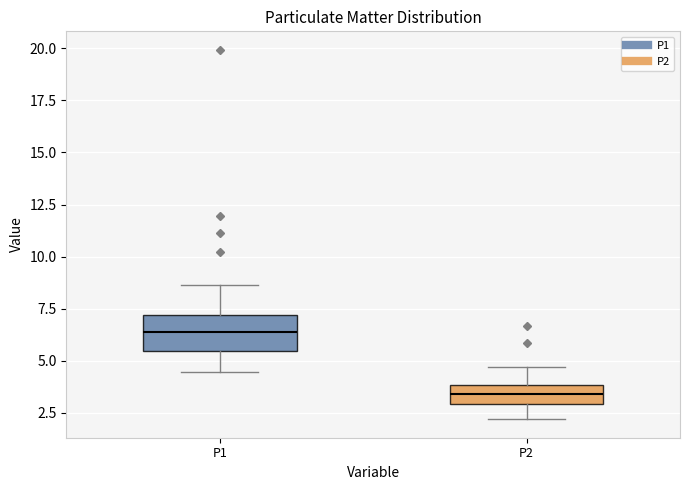

Reading left to right, transcribe this box plot: for each box, give where its median line is, the range the box spans, and where its two whiskers end, as read against the y-axis. The values are not printed on the chart, so give them approximately, as read against the axis.

P1: median 6.5, box 5.5 to 7.0, whiskers 4.5 to 8.5
P2: median 3.5, box 3.0 to 4.0, whiskers 2.0 to 4.5